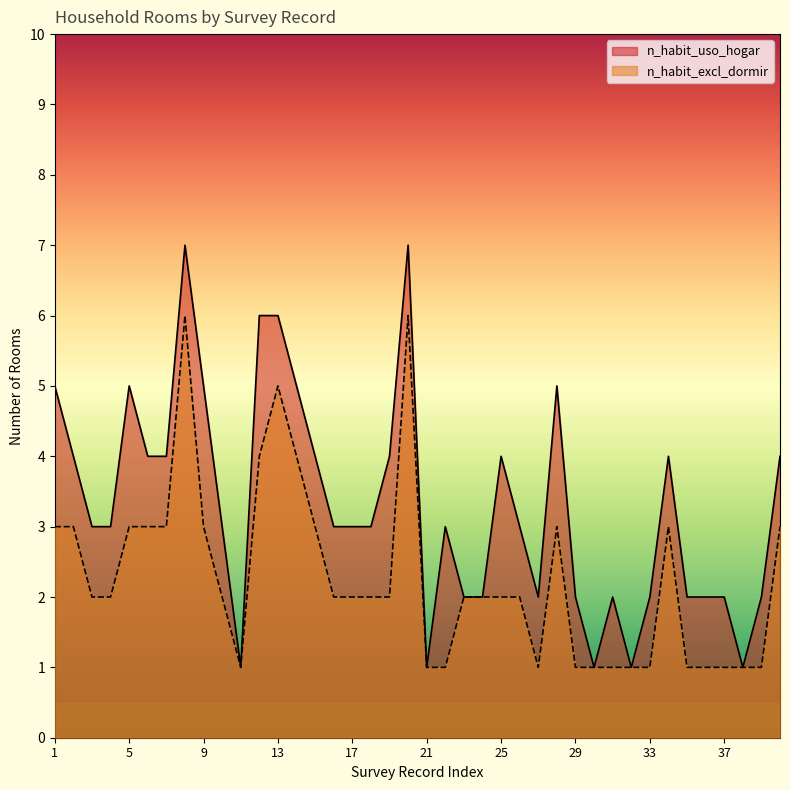

At 2, list the series in order from smallest to largest.

n_habit_excl_dormir, n_habit_uso_hogar